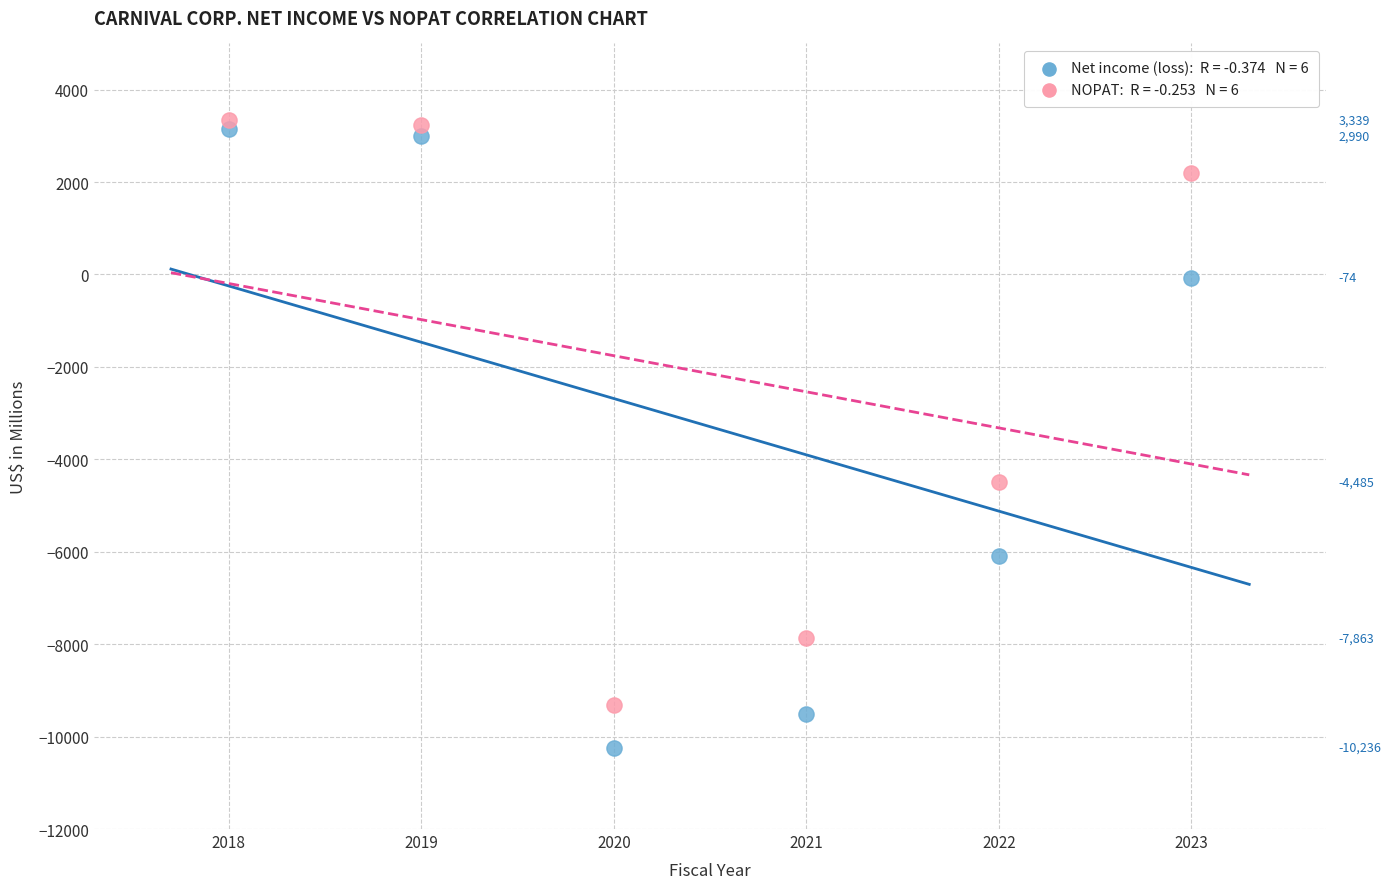

Across all data points, what is the average X value?

2020